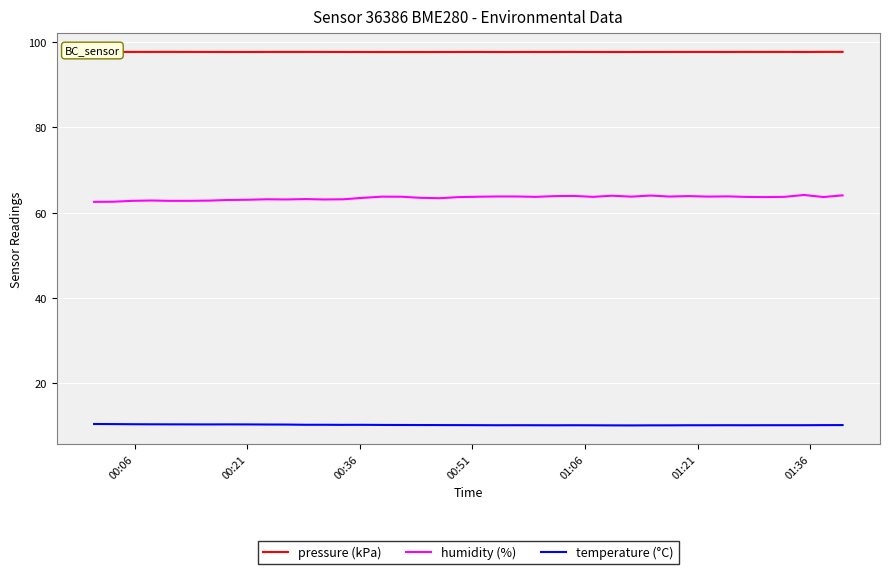

True or false: humidity (%) and temperature (°C) intersect in this chart.

False